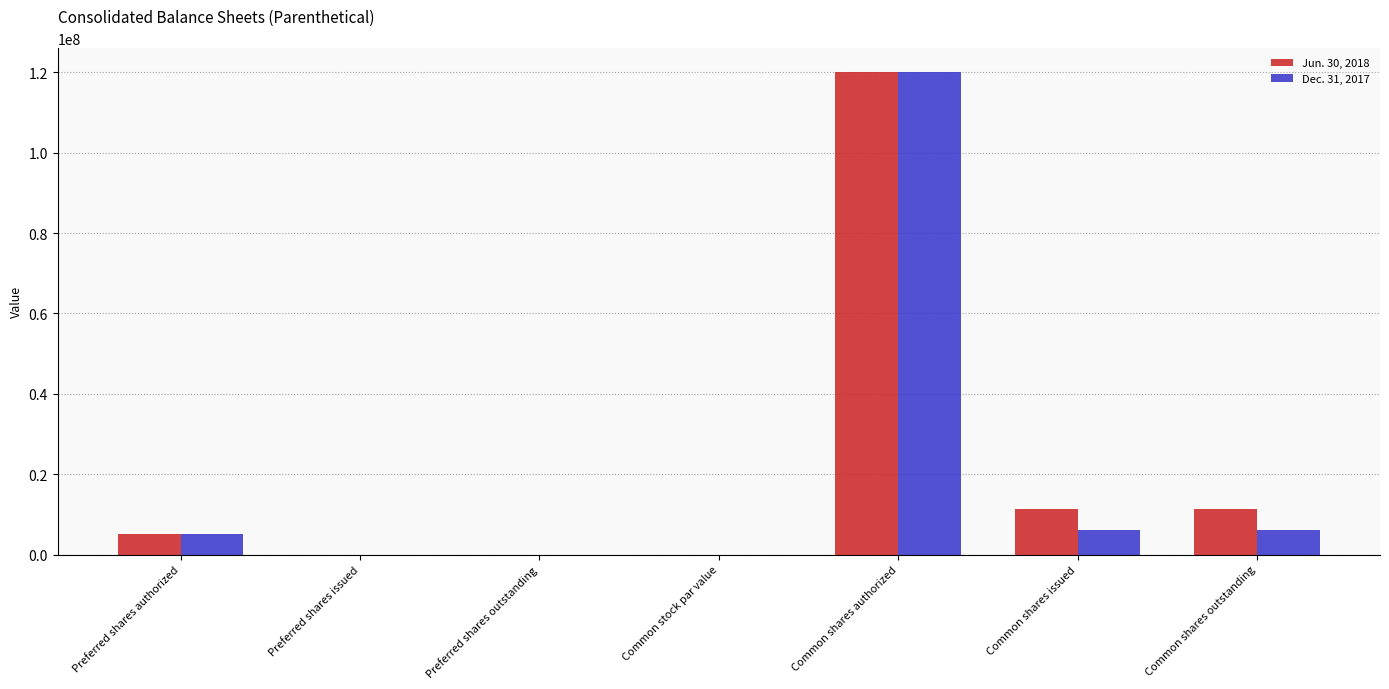

What is the sum of the Dec. 31, 2017 values at Preferred shares authorized and Preferred shares outstanding?

5000000.0